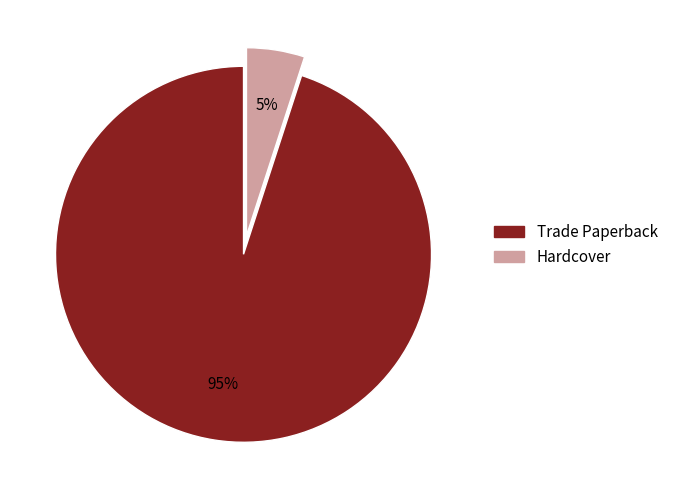

To the nearest percent, what portion does Hardcover represent?

5%